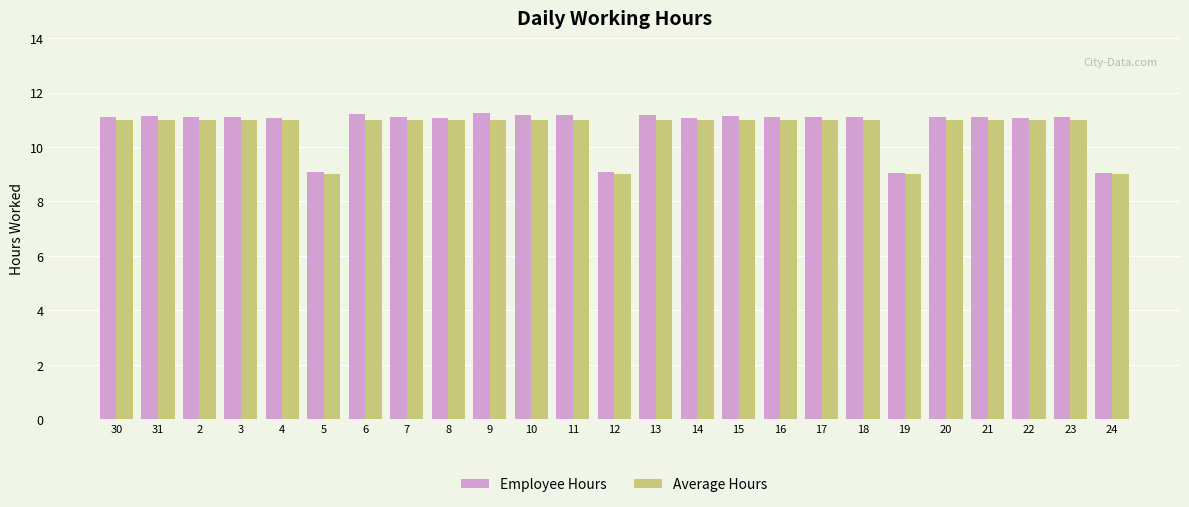

What is the sum of all Average Hours values?

267.0